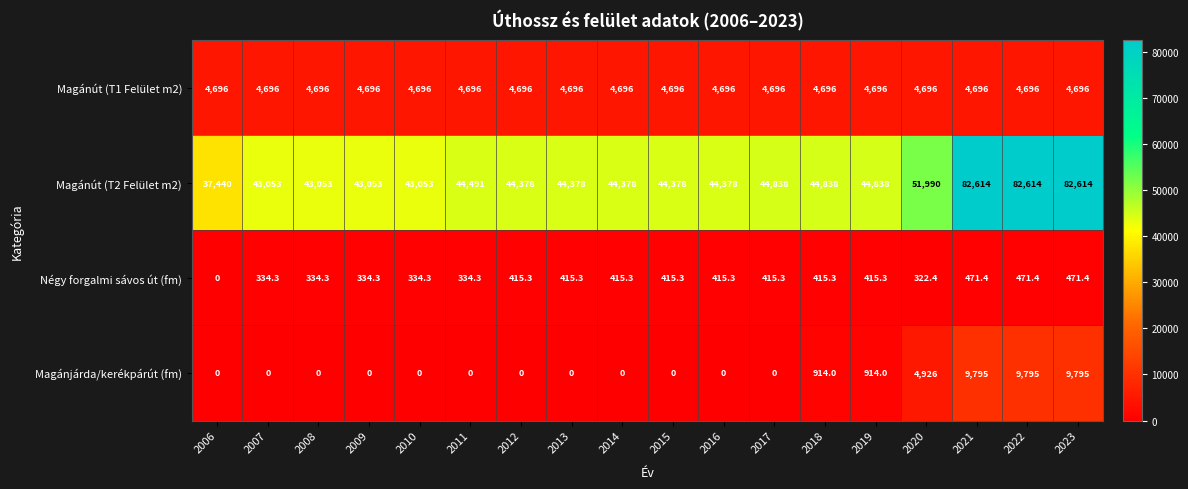

What is the difference between the maximum and minimum values in the Magánjárda/kerékpárút (fm) series?

9795.0